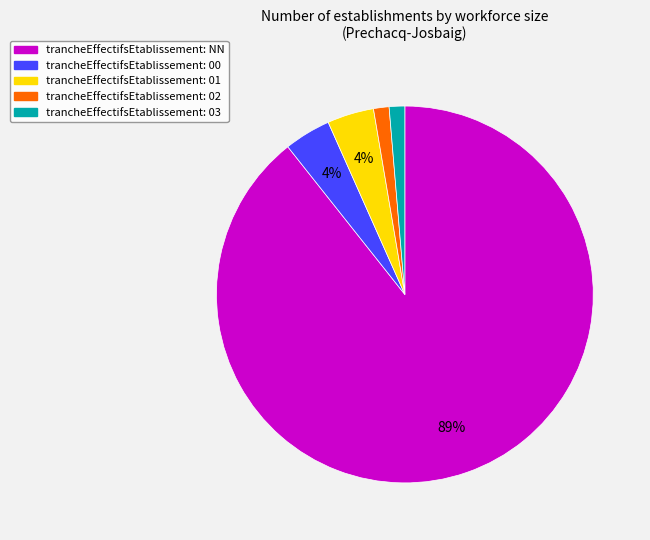

To the nearest percent, what is the average slice percentage?

20%